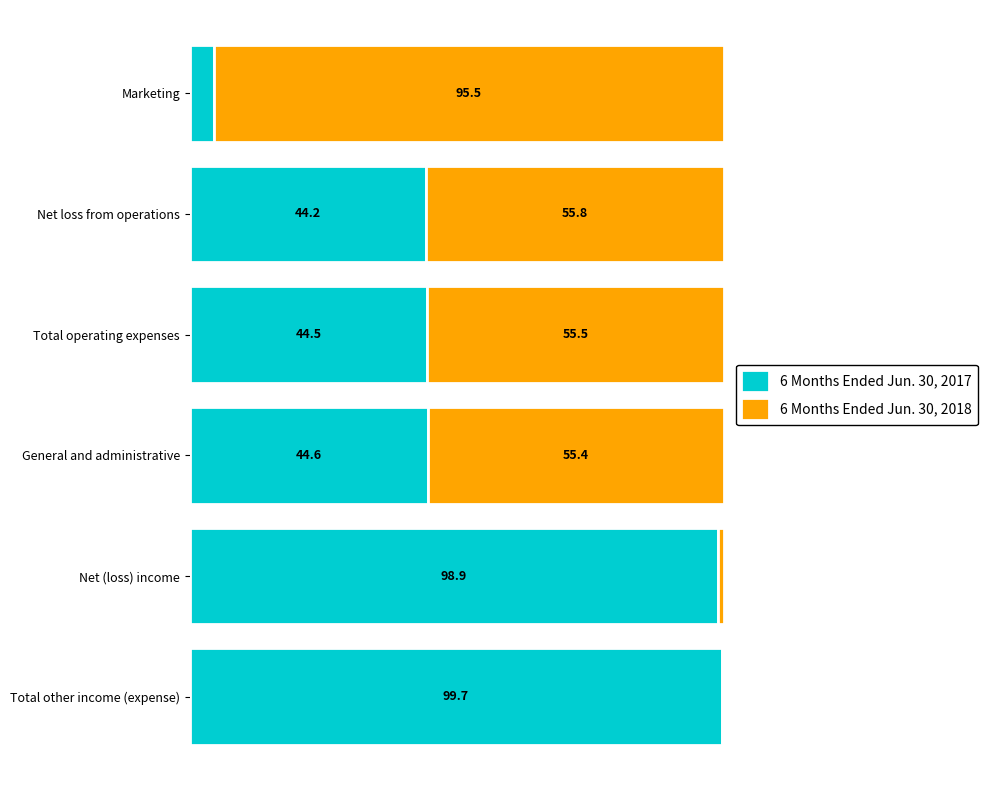

Where is 6 Months Ended Jun. 30, 2017 nearest to the value 52?

General and administrative